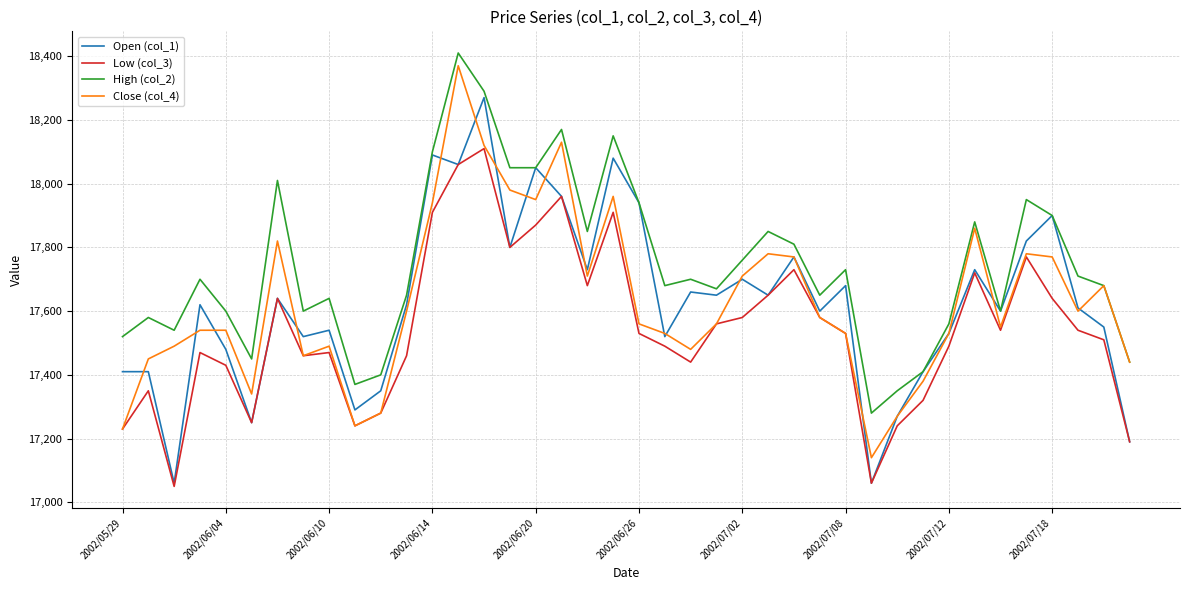

Which series has the largest total across all categories?

High (col_2)